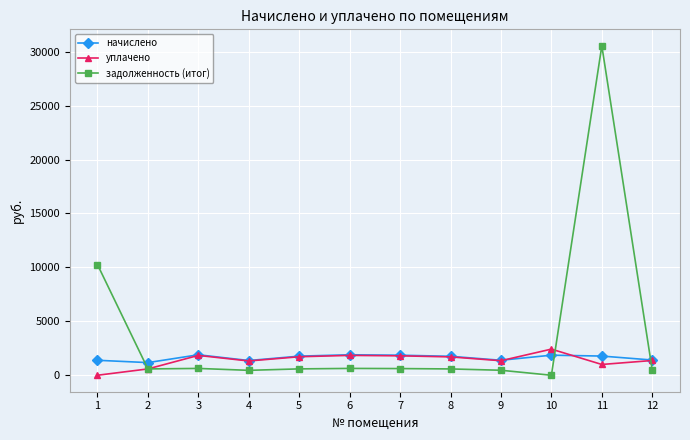

The value of задолженность (итог) at 1 is 2152.0. True or false?

False